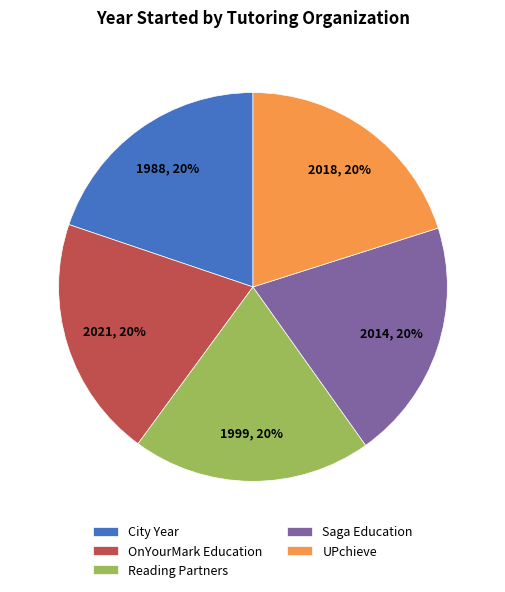

What is the ratio of the value at City Year to the value at OnYourMark Education?

1.0